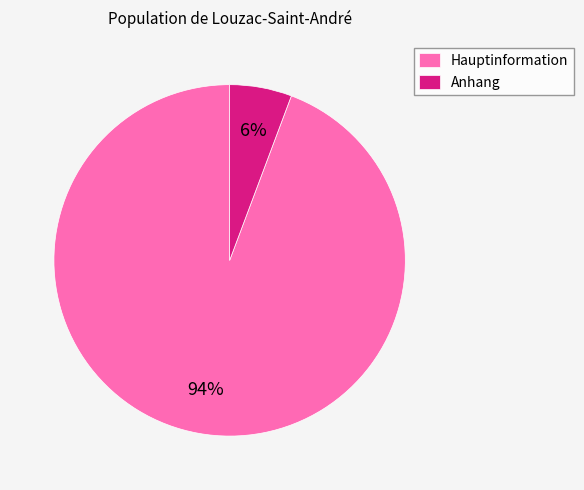

Does Hauptinformation account for over 50% of the chart?

Yes